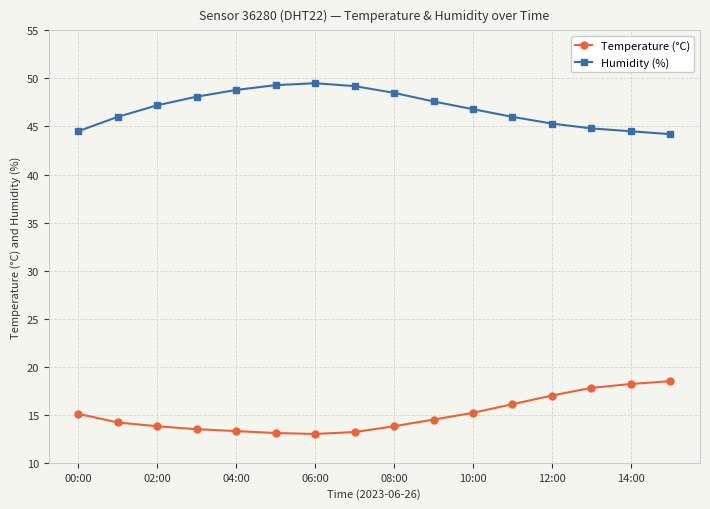

What is the minimum value shown in the chart?

13.0